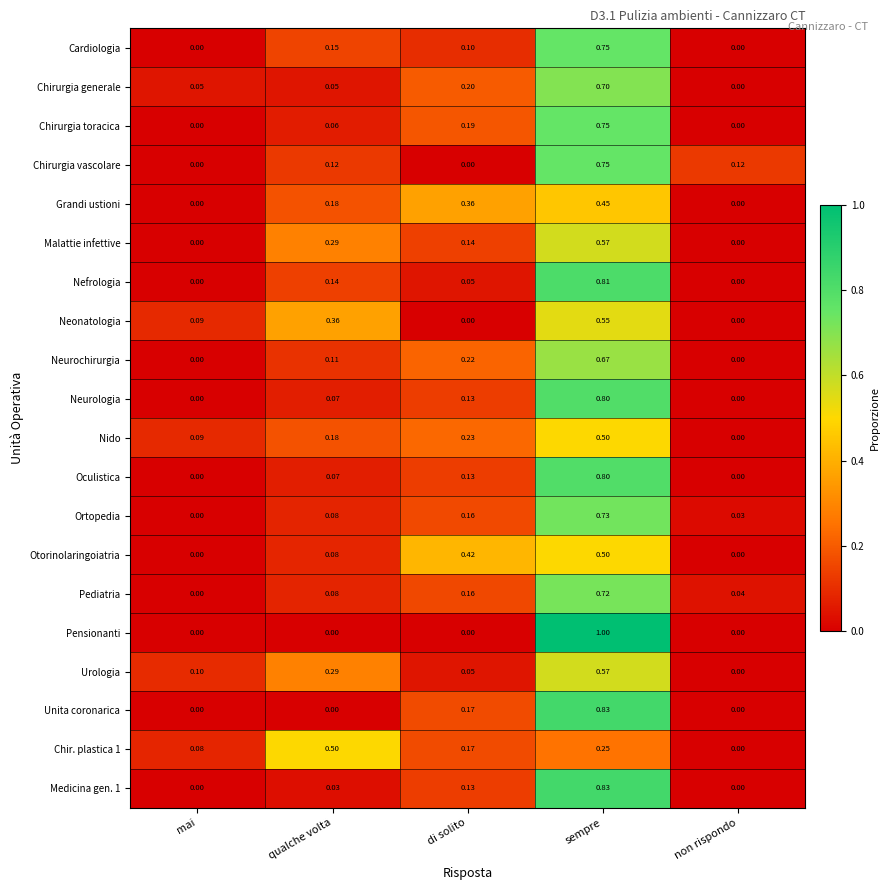

At which label does Ortopedia reach its minimum?

mai